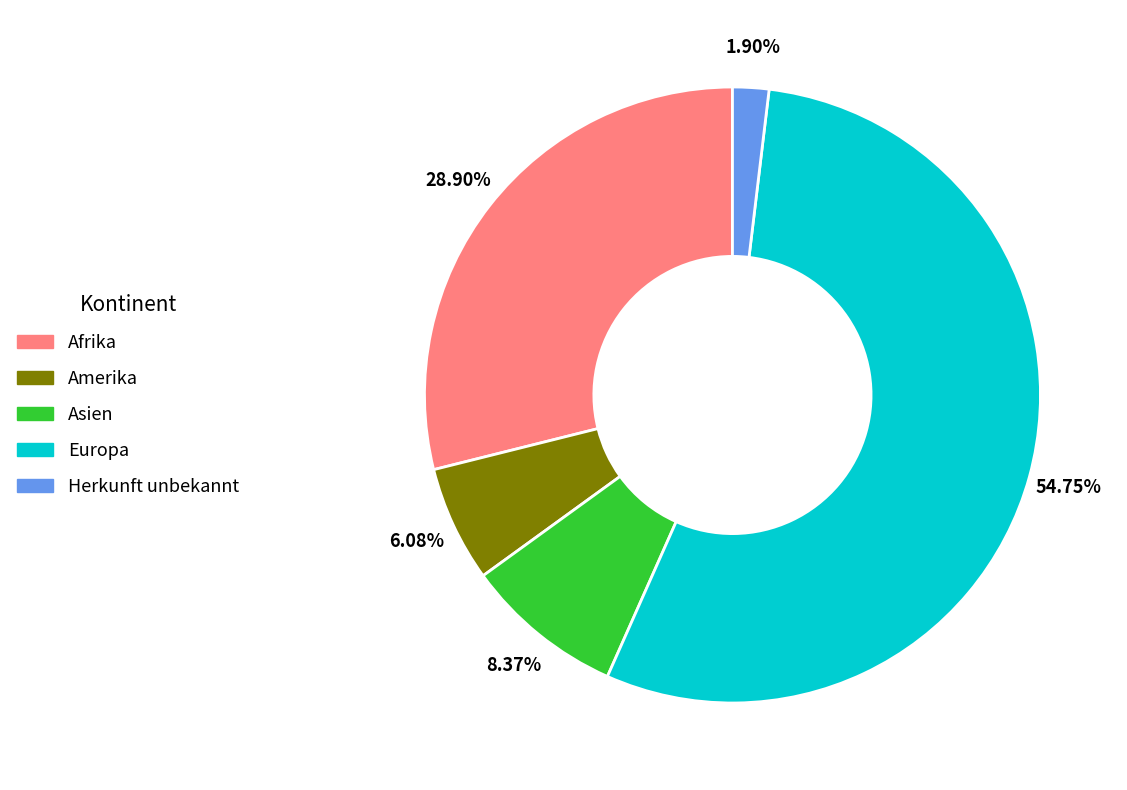

Is there a majority slice in this chart?

Yes